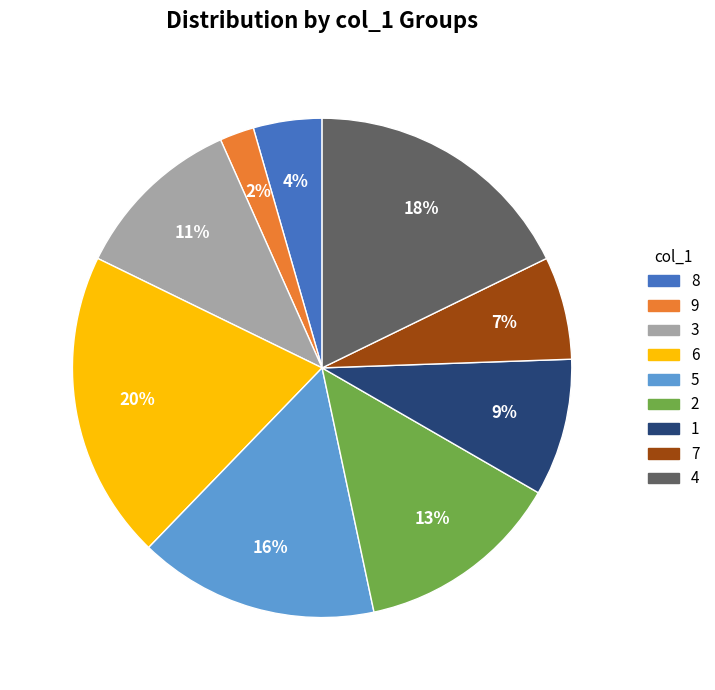

To the nearest percent, what is the difference between the largest and smallest slice percentages?

18%